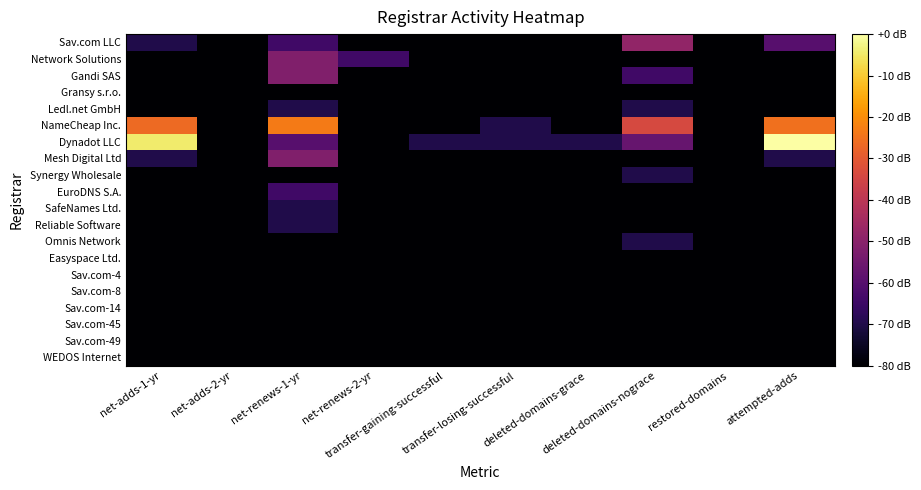

At which category is the sum across all series the highest?

net-renews-1-yr